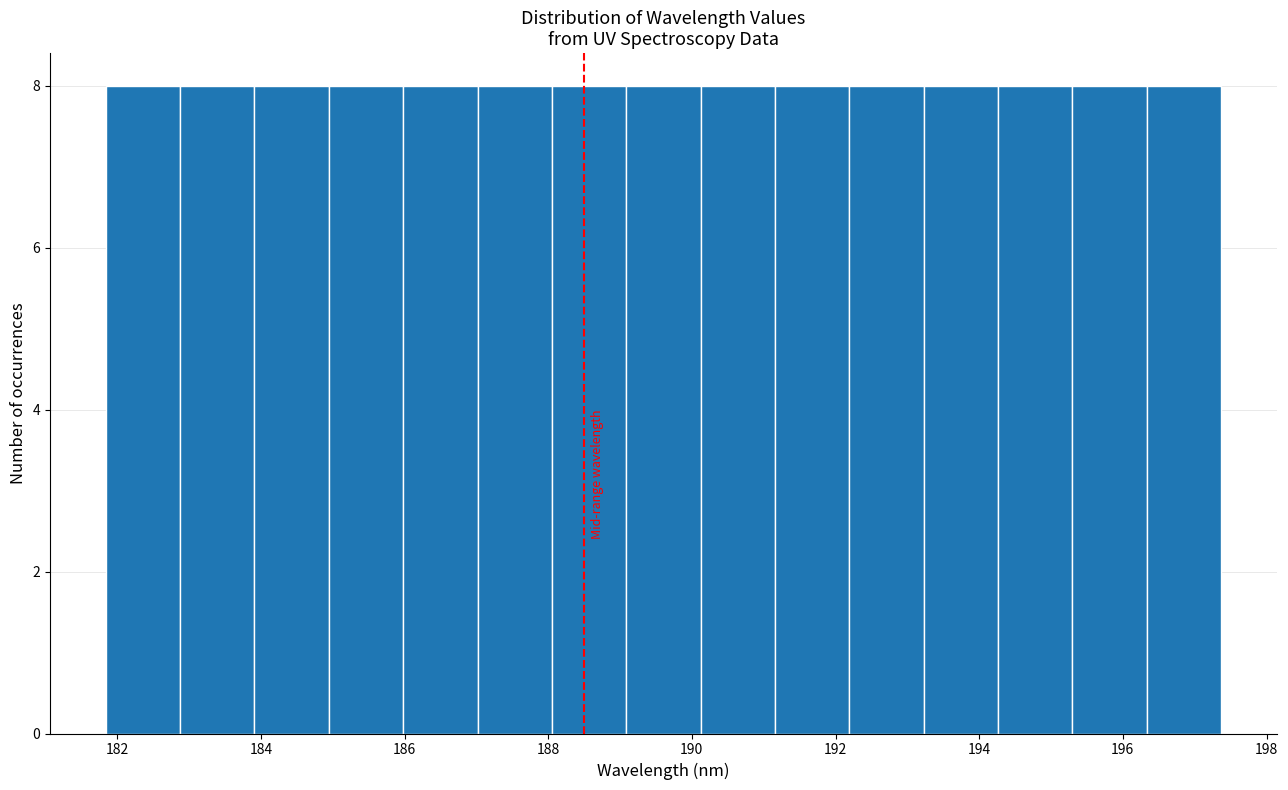

Reading left to right, transcribe this chart: for each bar, give the range it covers on the x-axis and its height. Neither the bar edges nor the heights are printed on the chart, so give them approximately, as read against the axes.

181.8 to 182.8: 8
182.8 to 184.0: 8
184.0 to 185.0: 8
185.0 to 186.0: 8
186.0 to 187.0: 8
187.0 to 188.0: 8
188.0 to 189.0: 8
189.0 to 190.2: 8
190.2 to 191.2: 8
191.2 to 192.2: 8
192.2 to 193.2: 8
193.2 to 194.2: 8
194.2 to 195.2: 8
195.2 to 196.4: 8
196.4 to 197.4: 8